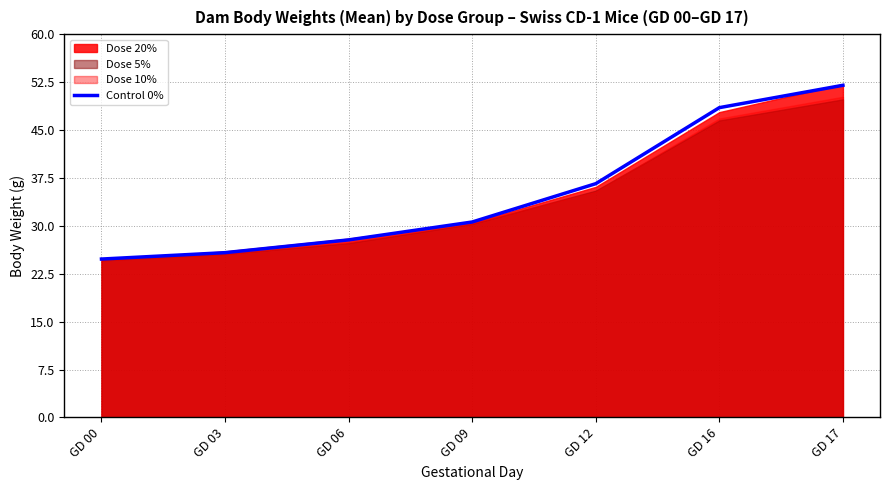

The value at GD 17 is 52.0. True or false?

True